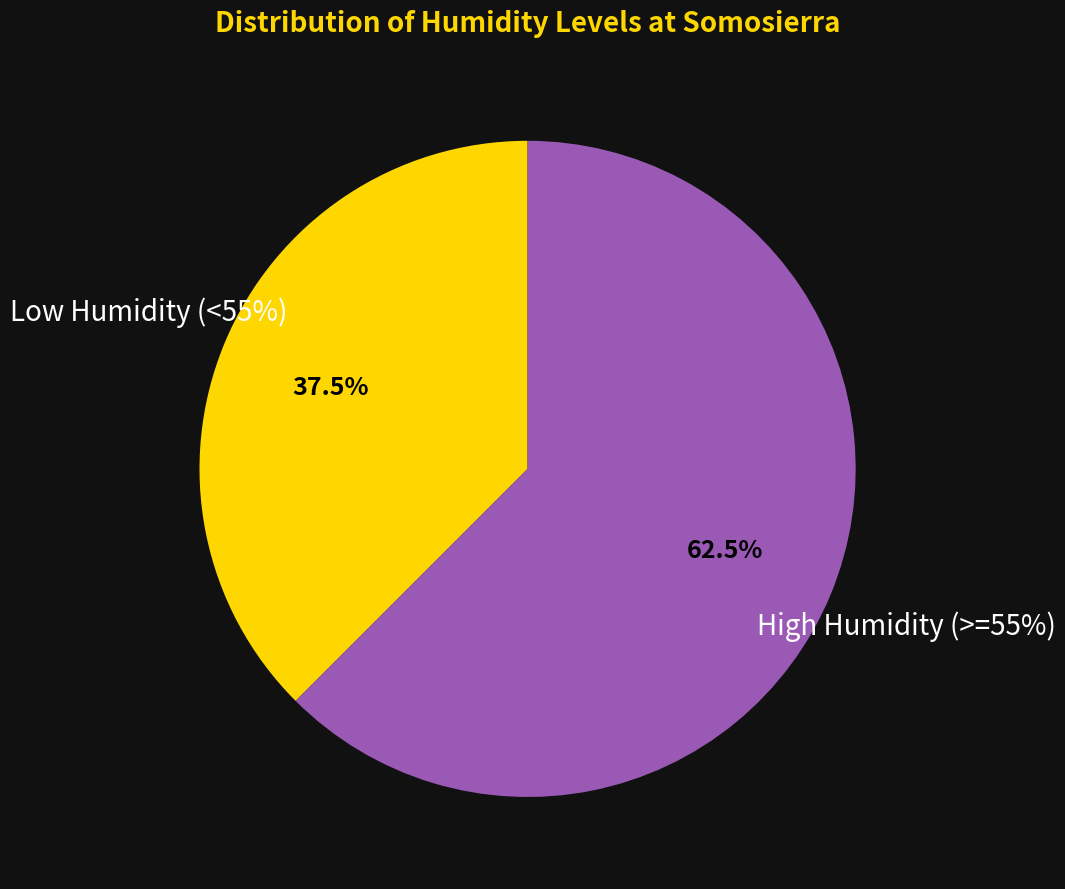

The 03:00 slice represents 1% of the pie. True or false?

False